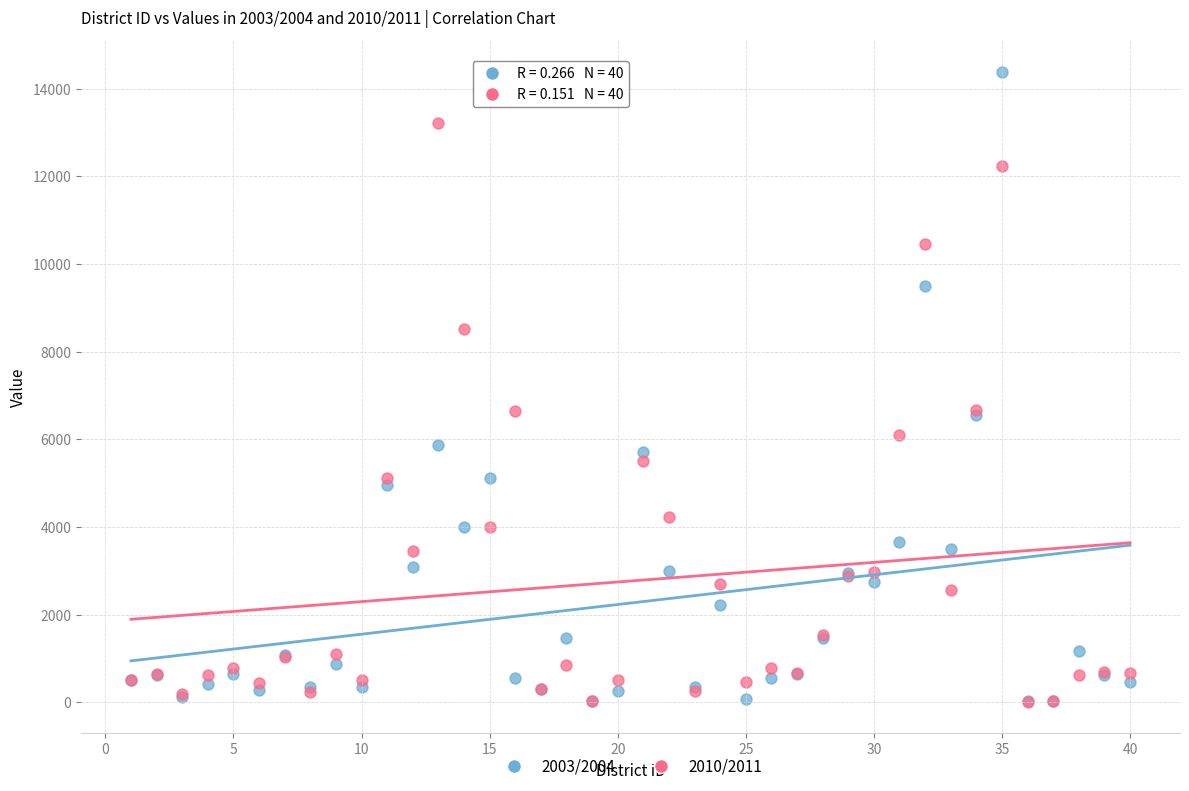

Which series has the largest Y range (max minus min)?

2003/2004